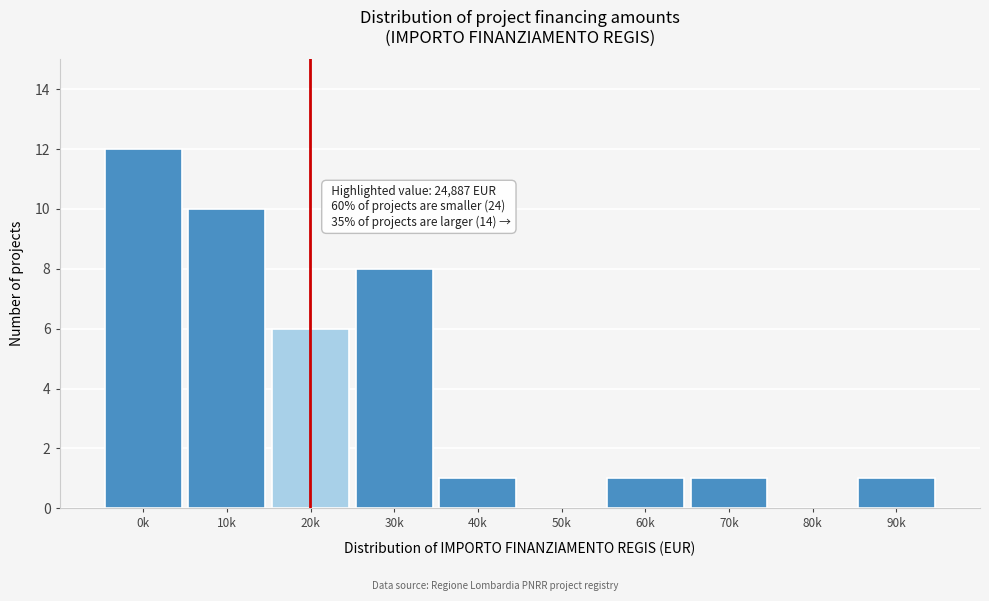

Reading right to left, list all the values displayed in this chart.

90k=1	80k=0	70k=1	60k=1	50k=0	40k=1	30k=8	20k=6	10k=10	0k=12